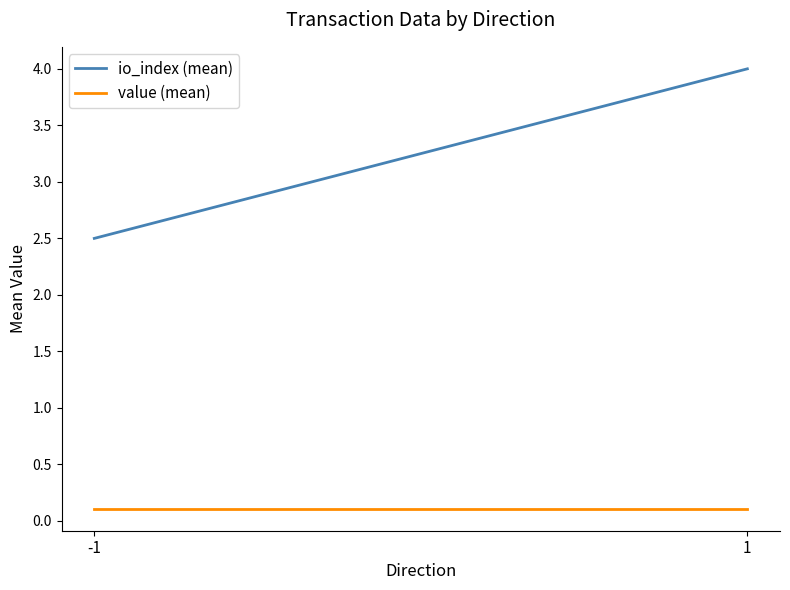

Rank the categories by io_index (mean) value from lowest to highest.

-1, 1